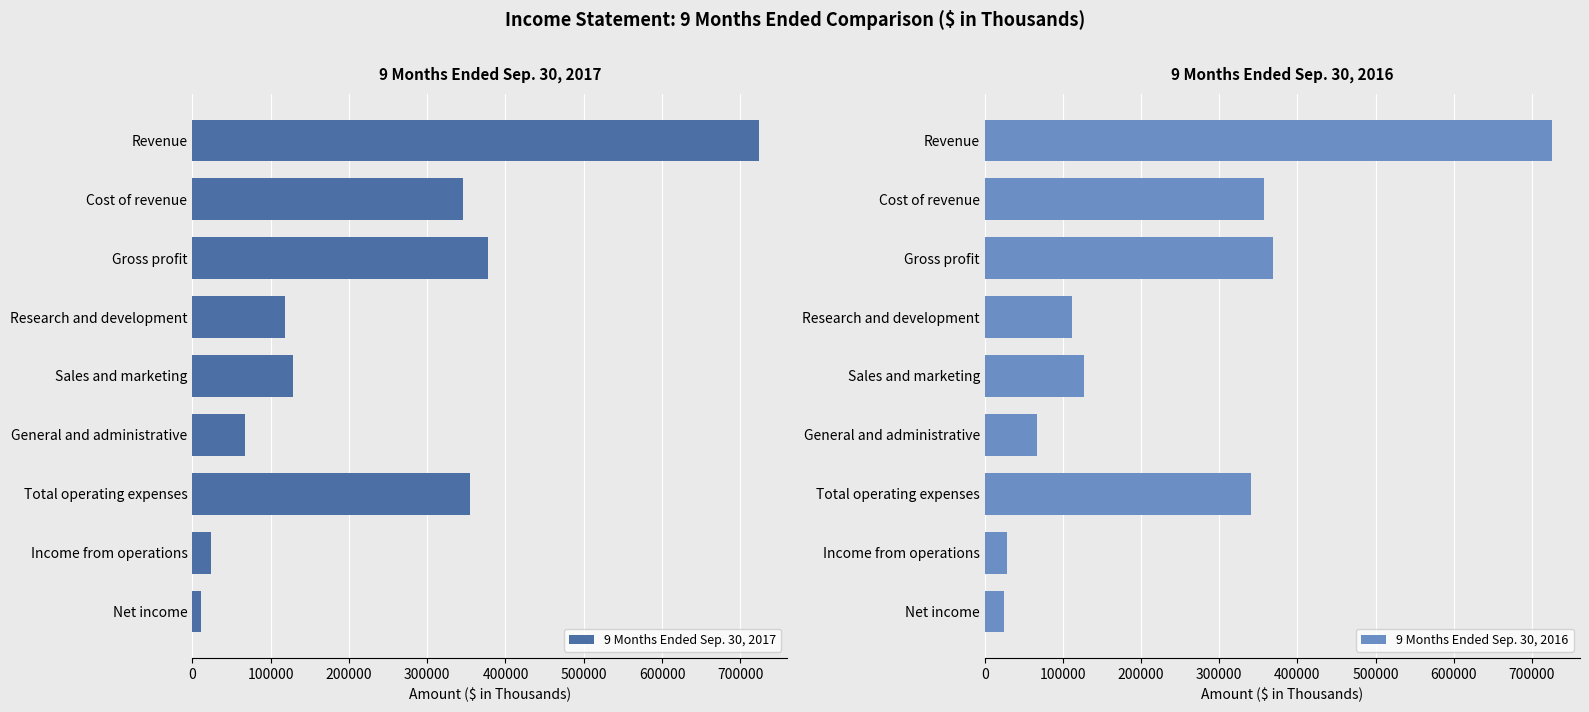

What are all the series names shown in the legend?

9 Months Ended Sep. 30, 2017, 9 Months Ended Sep. 30, 2016